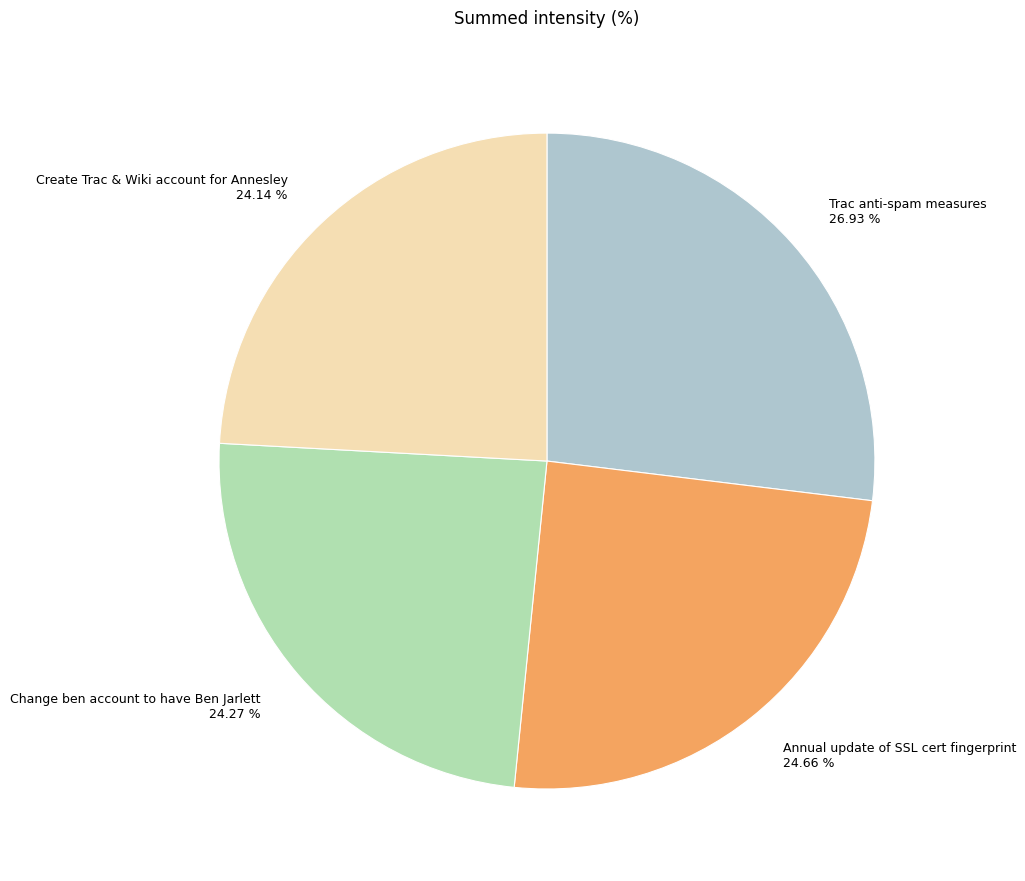

The Trac anti-spam measures slice represents 27% of the pie. True or false?

True